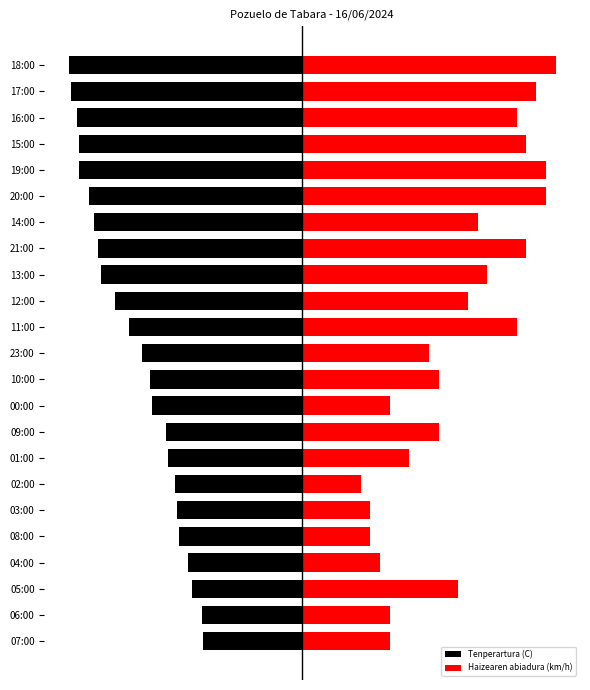

How many categories are shown in the chart?

23